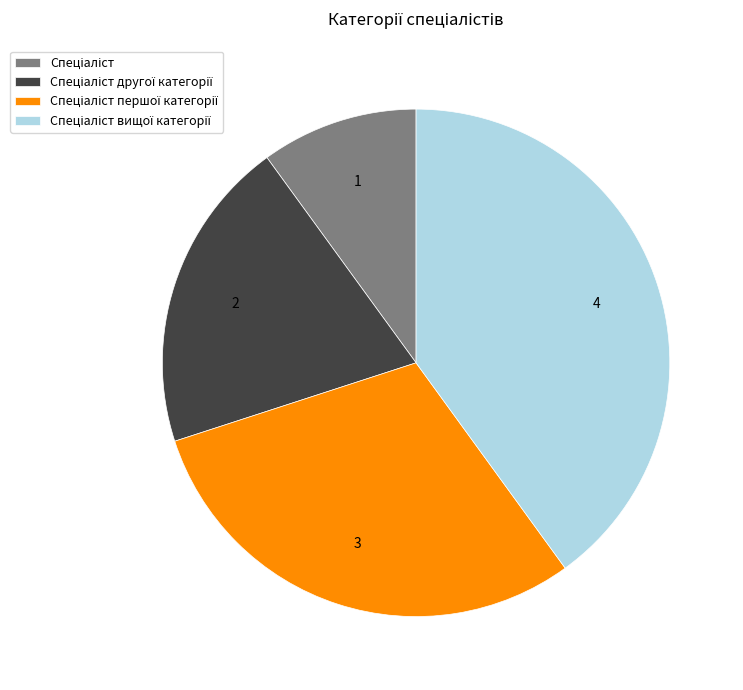

Is there any slice that represents more than half of the pie?

No